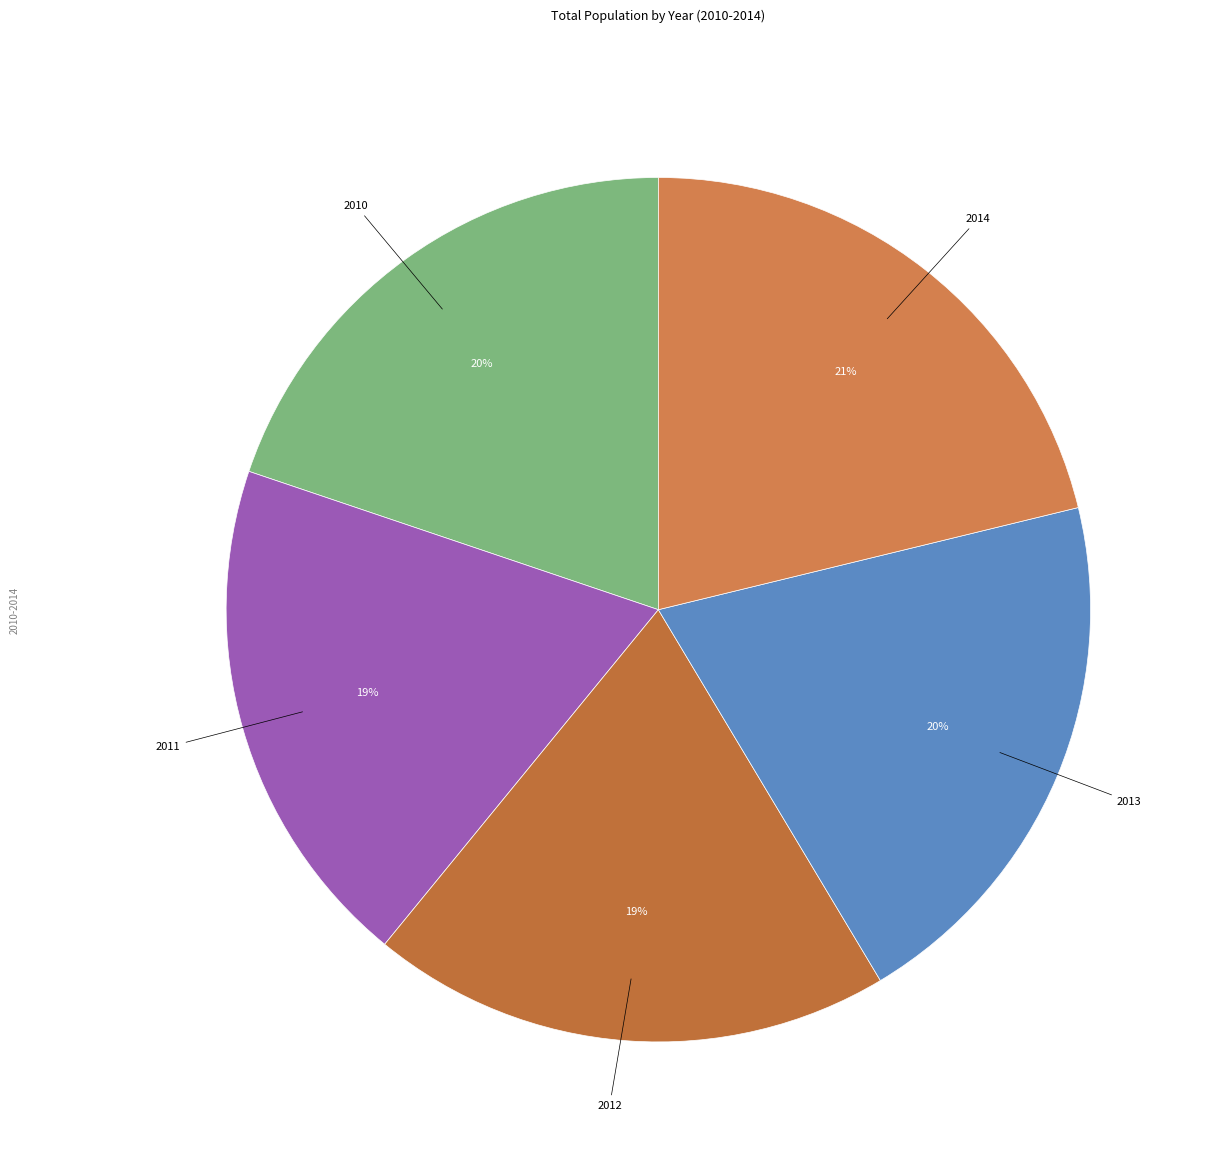

How many segments does this pie chart have?

5